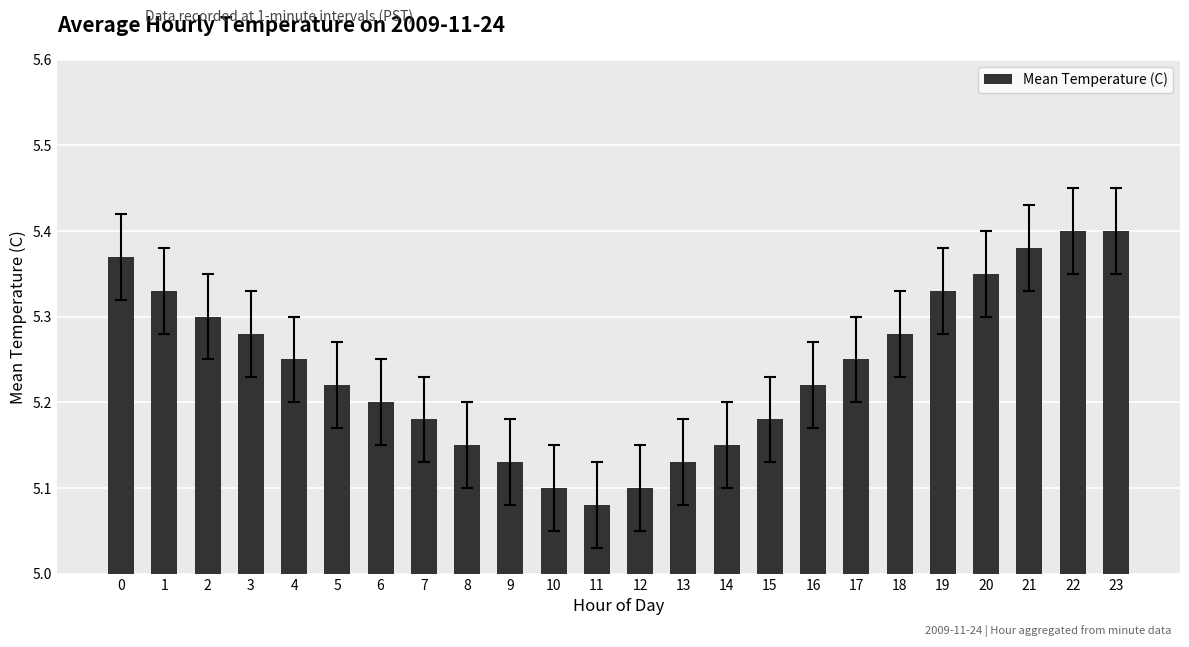

What is the ratio of the value at 12 to the value at 3?

1.0